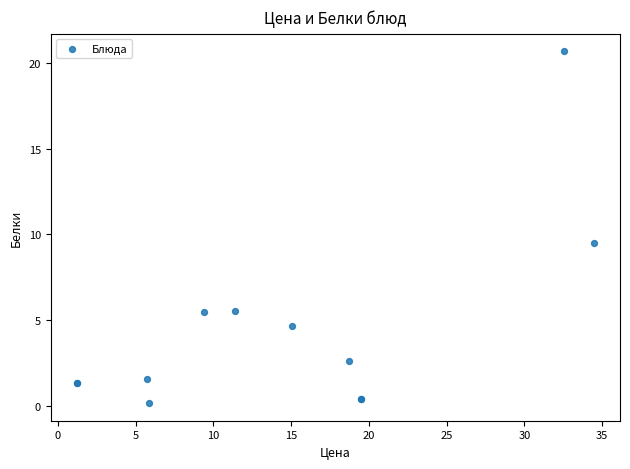

What Y value in the scatter plot is closest to 10?

9.5